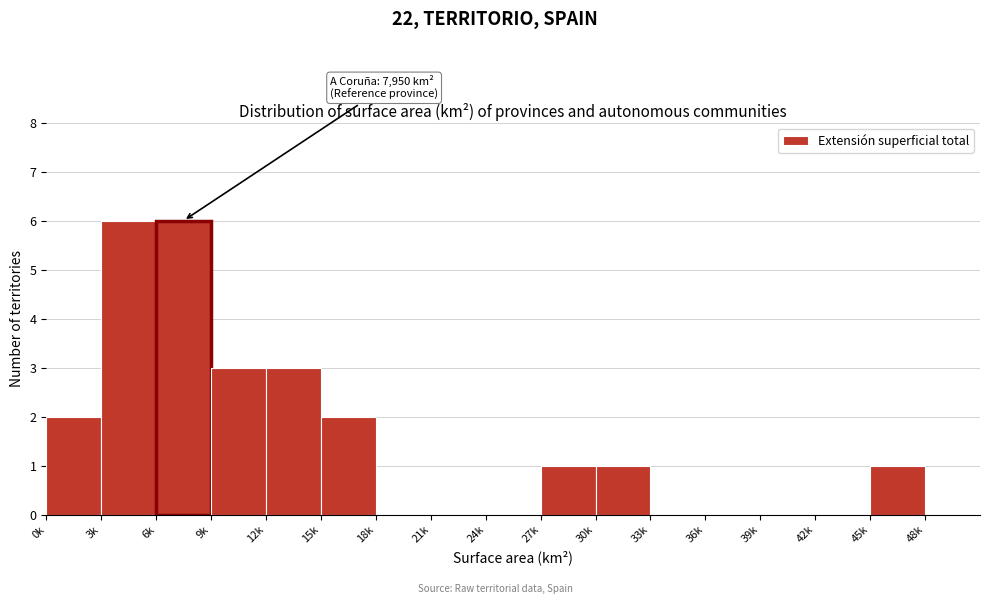

Reading left to right, what are all the values shown in this chart?

0k=2	3k=6	6k=6	9k=3	12k=3	15k=2	18k=0	21k=0	24k=0	27k=1	30k=1	33k=0	36k=0	39k=0	42k=0	45k=1	48k=0